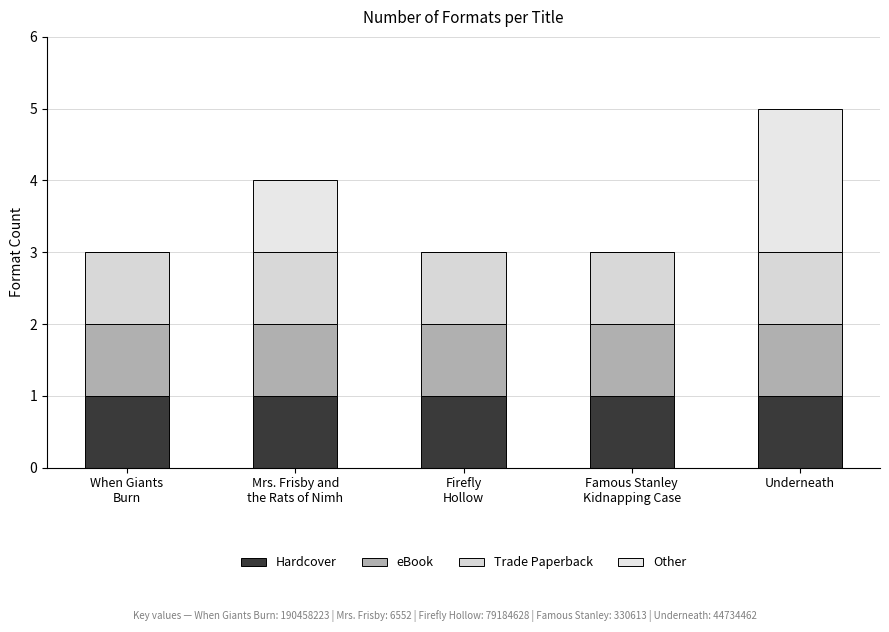

The value of Hardcover at Mrs. Frisby and
the Rats of Nimh is 2. True or false?

False